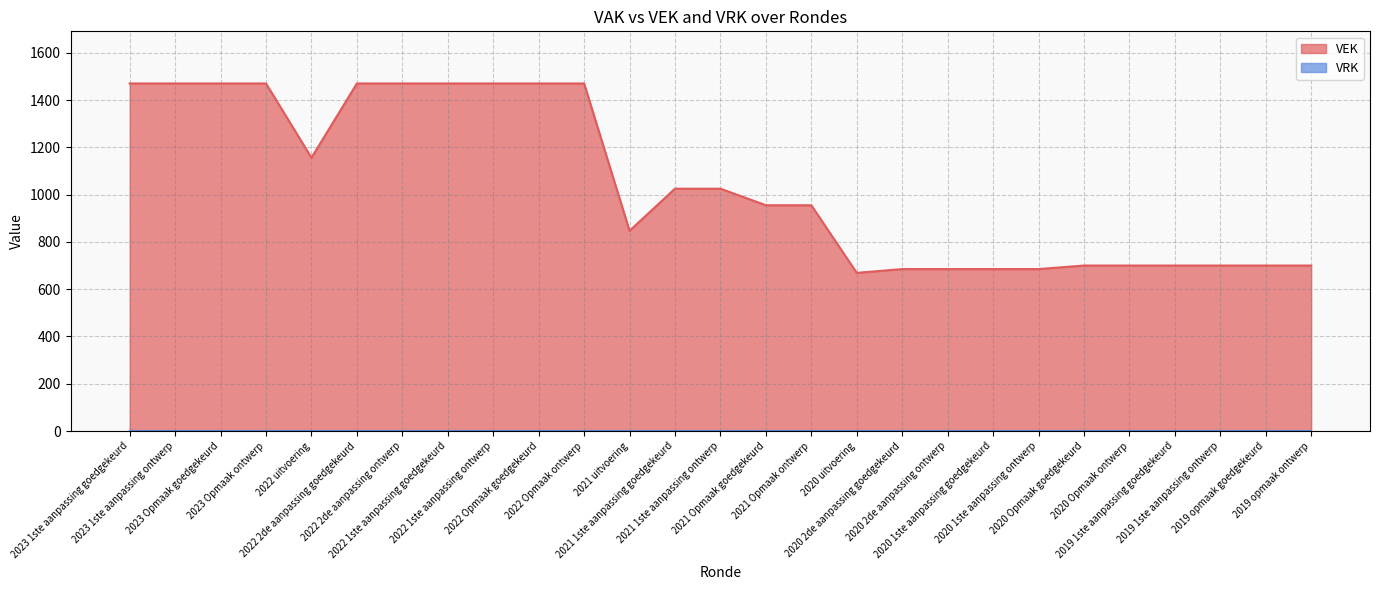

Rank the categories by value from lowest to highest.

2020 uitvoering, 2020 2de aanpassing goedgekeurd, 2020 2de aanpassing ontwerp, 2020 1ste aanpassing goedgekeurd, 2020 1ste aanpassing ontwerp, 2020 Opmaak goedgekeurd, 2020 Opmaak ontwerp, 2019 1ste aanpassing goedgekeurd, 2019 1ste aanpassing ontwerp, 2019 opmaak goedgekeurd, 2019 opmaak ontwerp, 2021 uitvoering, 2021 Opmaak goedgekeurd, 2021 Opmaak ontwerp, 2021 1ste aanpassing goedgekeurd, 2021 1ste aanpassing ontwerp, 2022 uitvoering, 2023 1ste aanpassing goedgekeurd, 2023 1ste aanpassing ontwerp, 2023 Opmaak goedgekeurd, 2023 Opmaak ontwerp, 2022 2de aanpassing goedgekeurd, 2022 2de aanpassing ontwerp, 2022 1ste aanpassing goedgekeurd, 2022 1ste aanpassing ontwerp, 2022 Opmaak goedgekeurd, 2022 Opmaak ontwerp